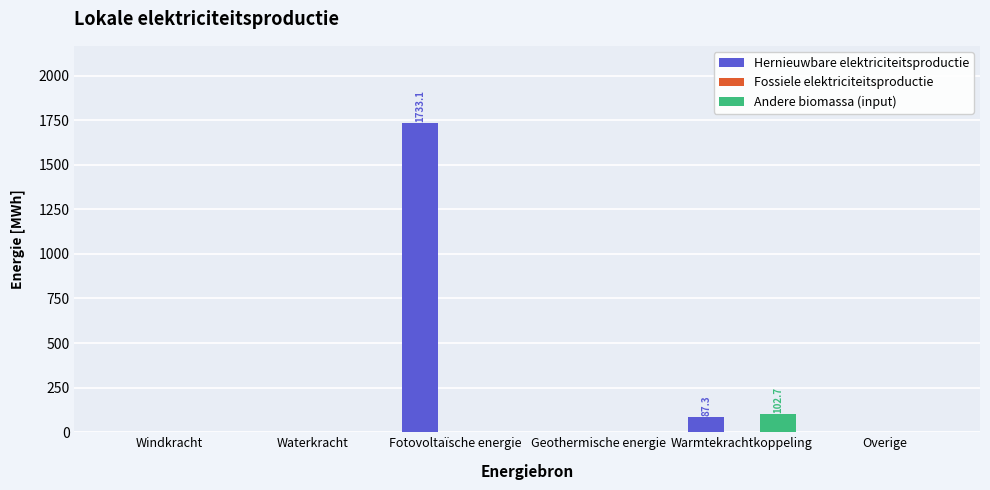

Is it true that Hernieuwbare elektriciteitsproductie equals -623.4 at Windkracht?

False